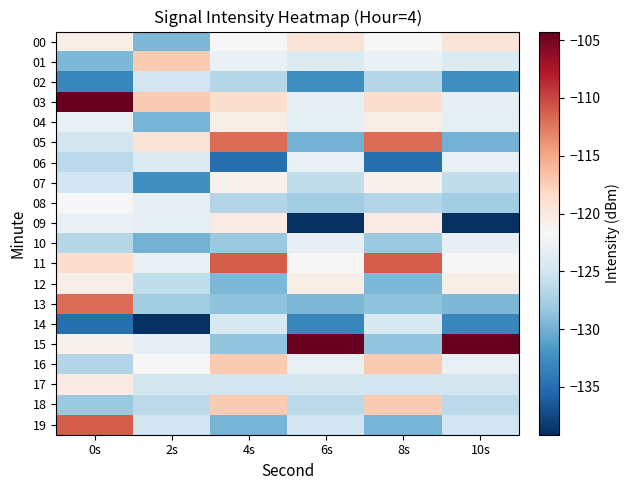

Which series has the largest range (max minus min)?

15